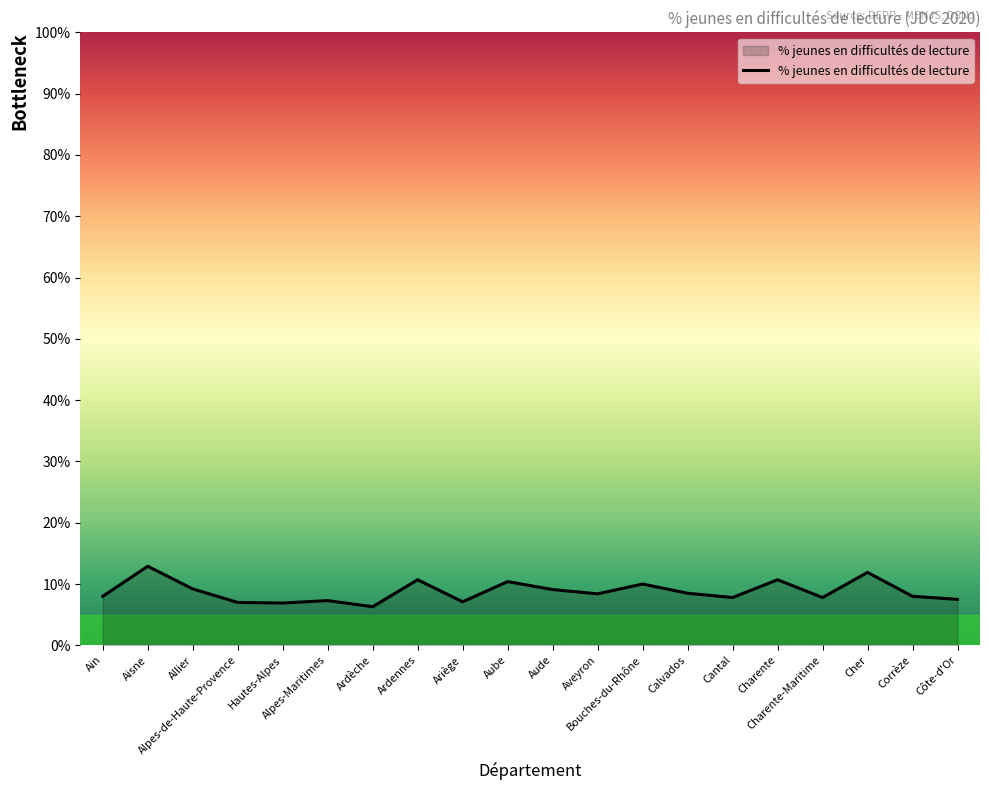

What is the maximum value shown in the chart?

12.9